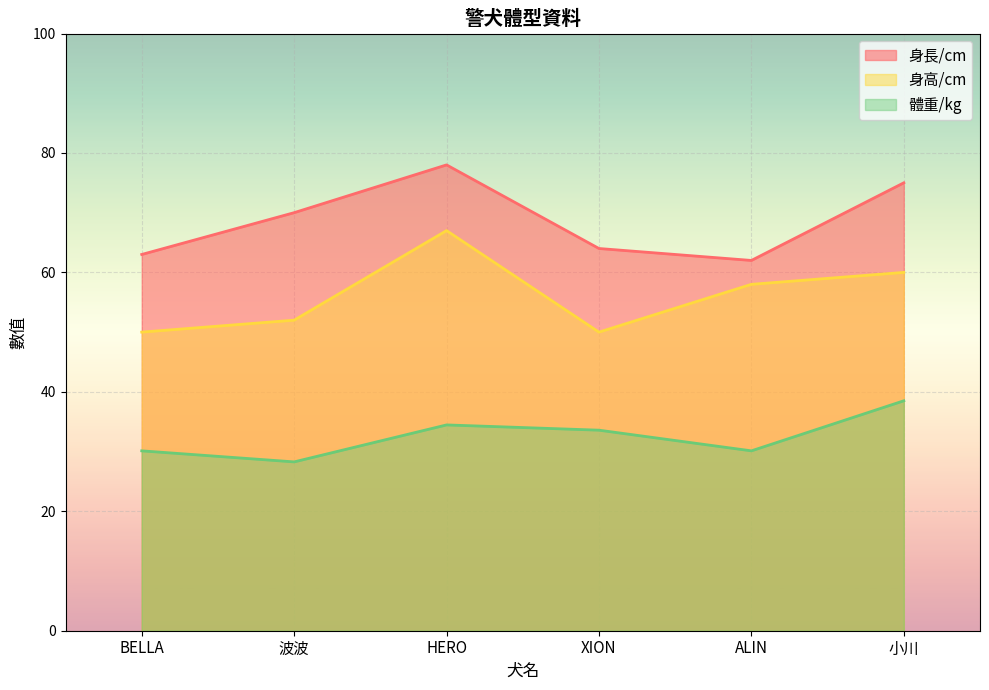

What is the difference between the maximum and minimum values in the 身高/cm series?

17.0